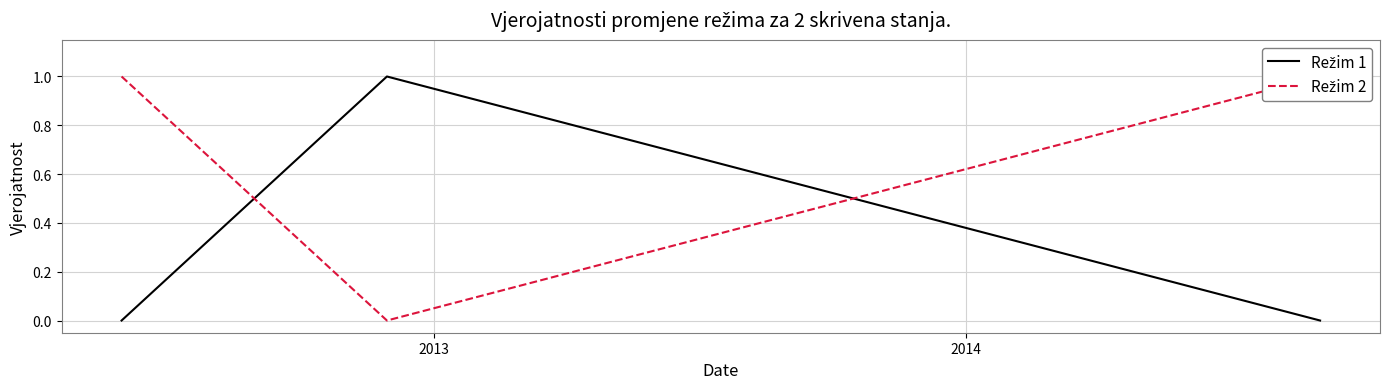

Which series has the largest range (max minus min)?

Režim 1